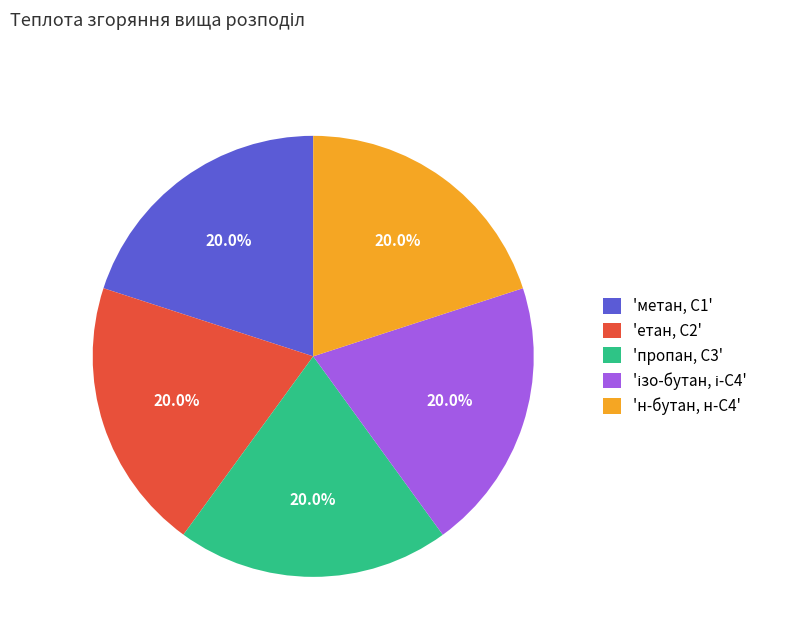

How many slices are in this pie chart?

5